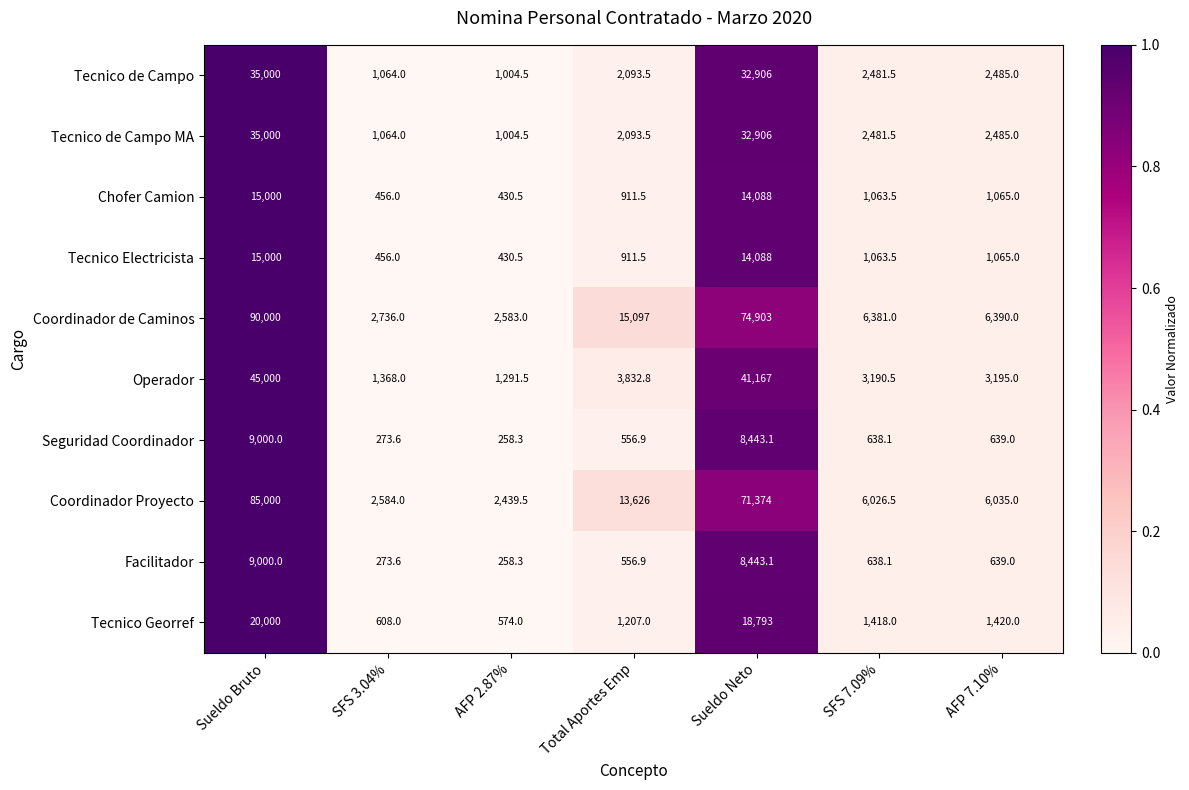

Which series changed the most between AFP 2.87% and Sueldo Neto?

Coordinador de Caminos